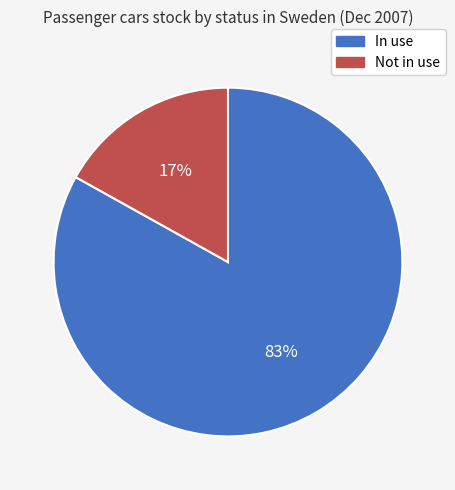

How many segments does this pie chart have?

2